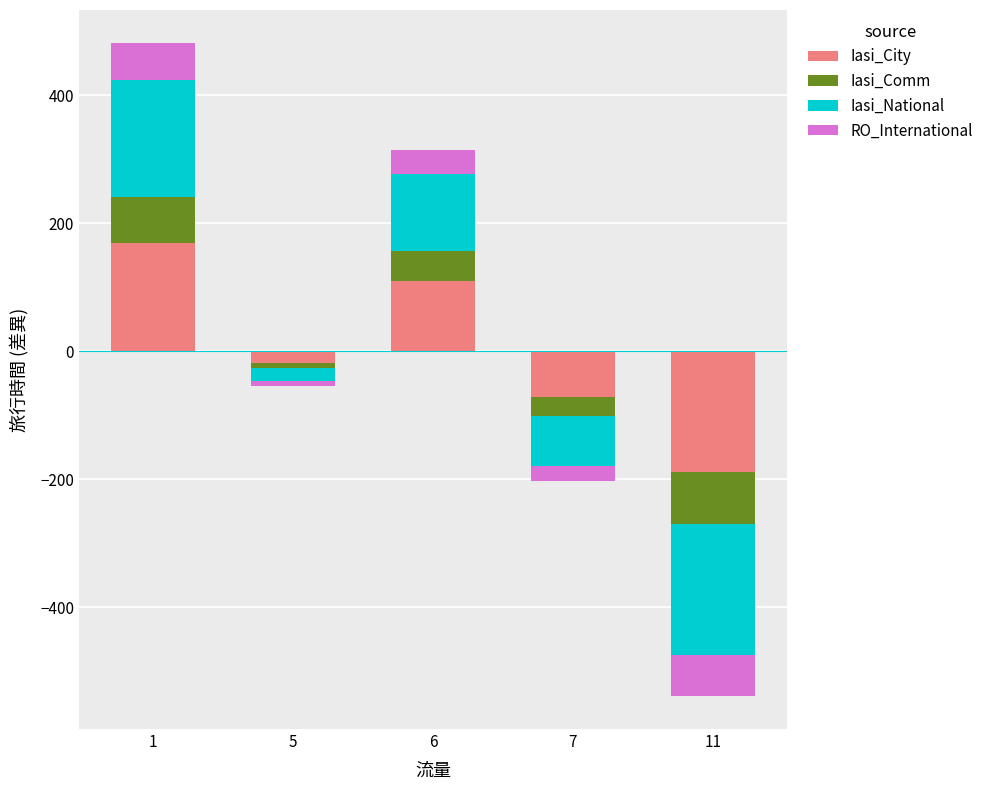

Which category has the highest value in the RO_International series?

1